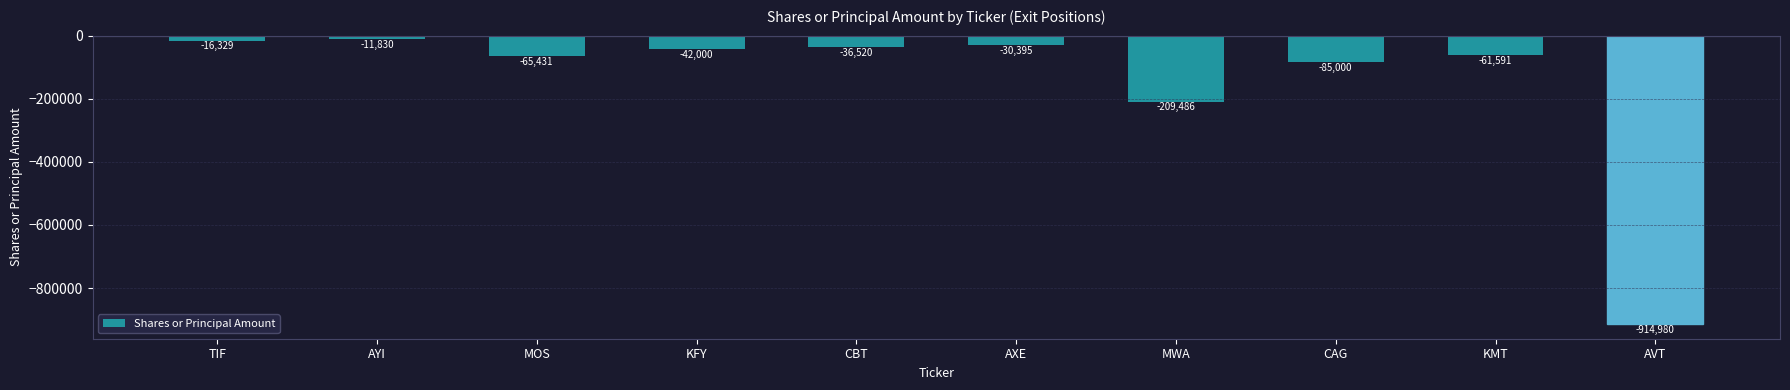

Rank the categories by value from lowest to highest.

AVT, MWA, CAG, MOS, KMT, KFY, CBT, AXE, TIF, AYI